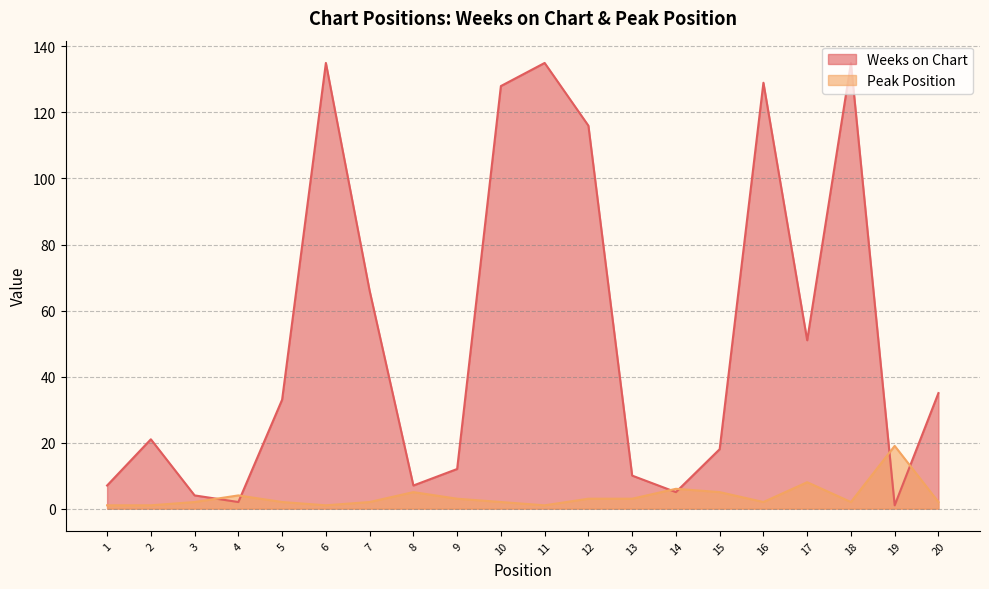

True or false: Peak Position and Weeks on Chart intersect in this chart.

True